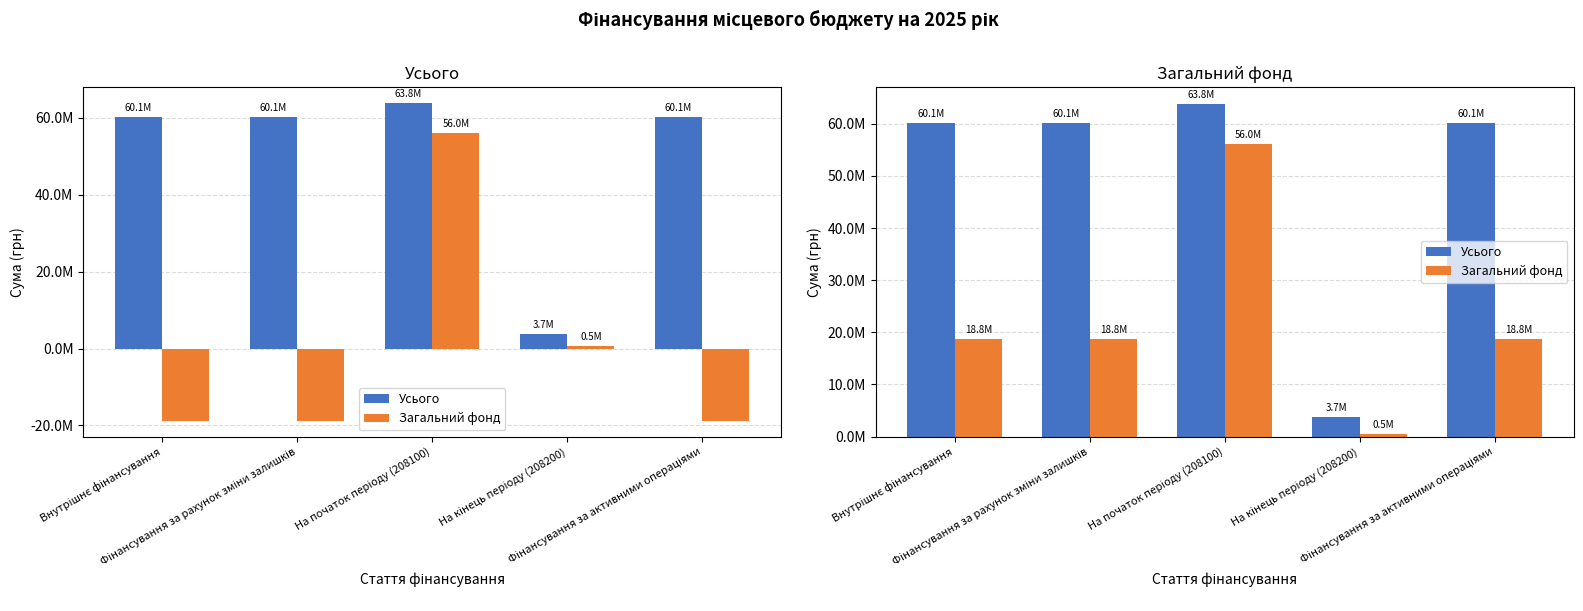

The Усього series shows 88789066.0 at Внутрішнє фінансування. True or false?

False